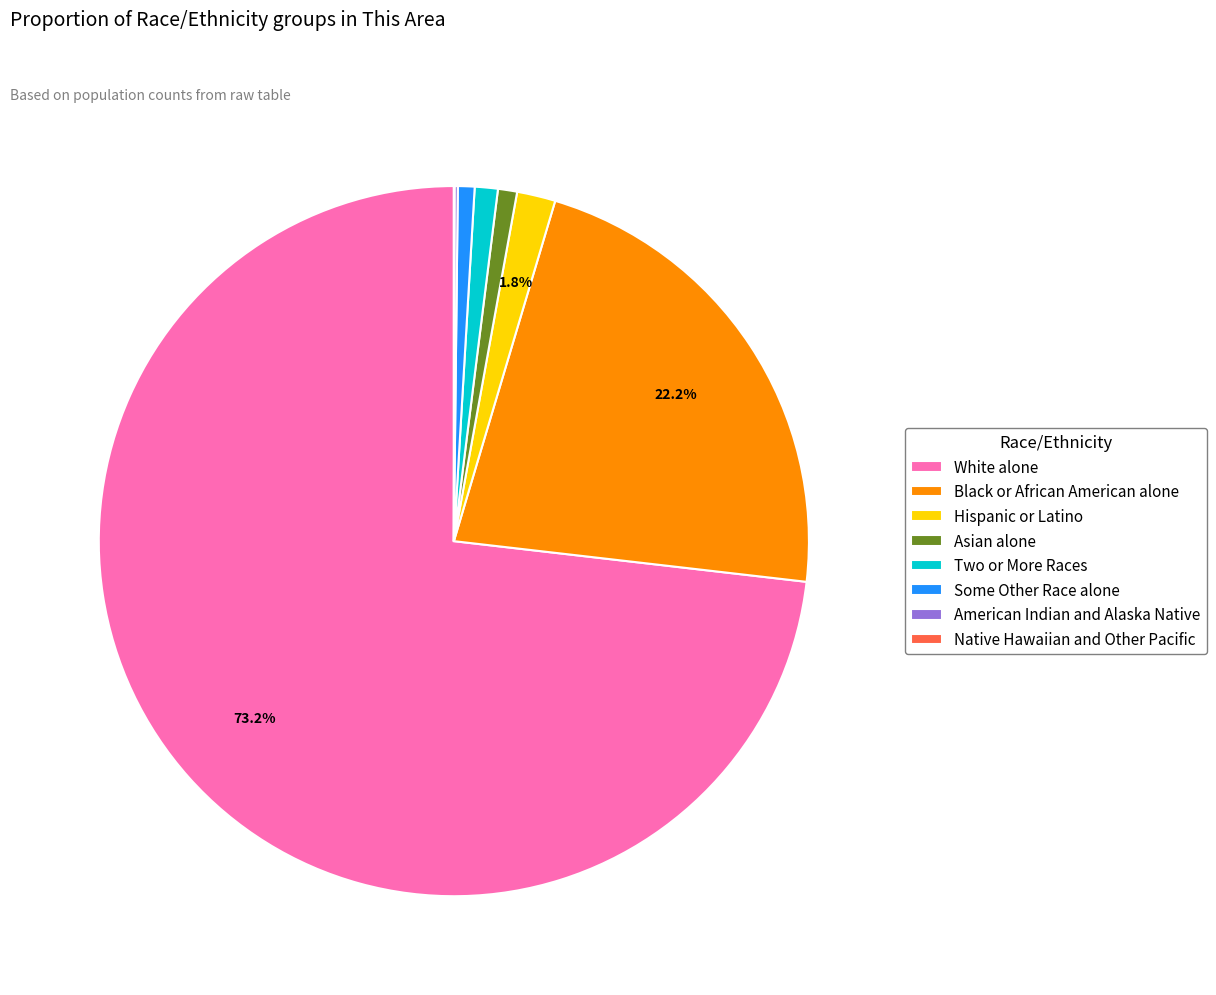

Is there a majority slice in this chart?

Yes